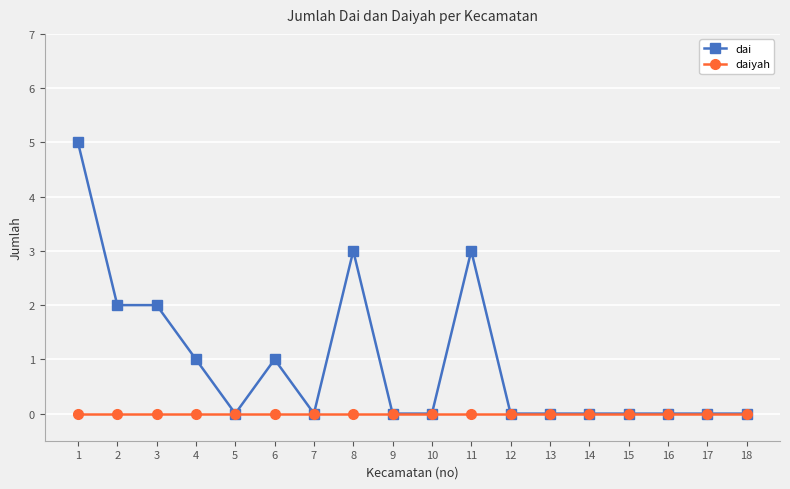

Is it true that dai equals 2 at 13?

False